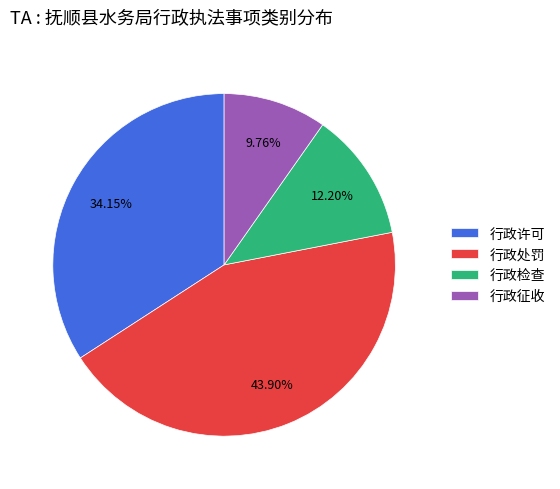

Count the number of slices in the pie.

4